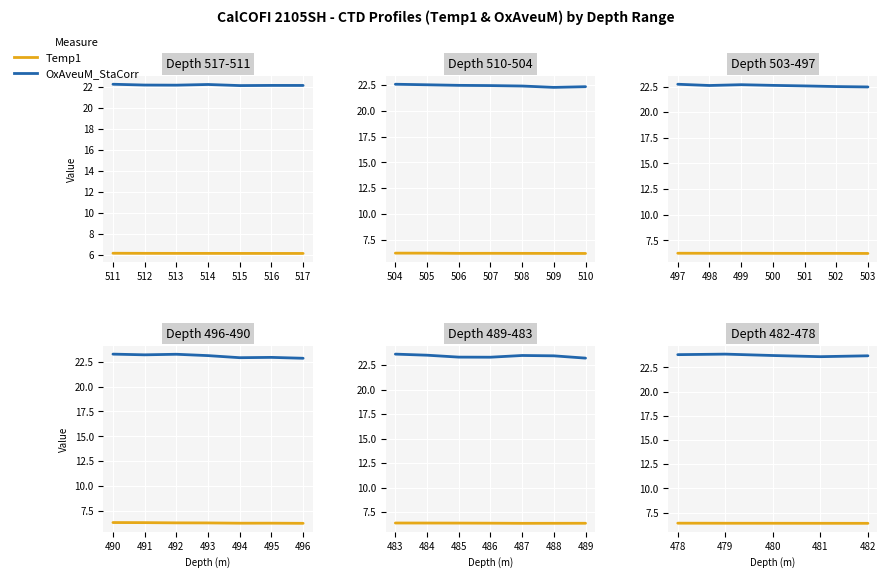

Between 480 and 478, which is larger?

478